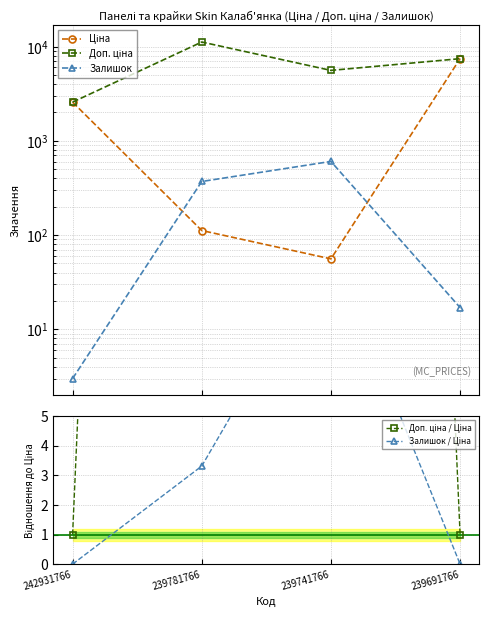

At how many categories does at least one series exceed 4767?

3